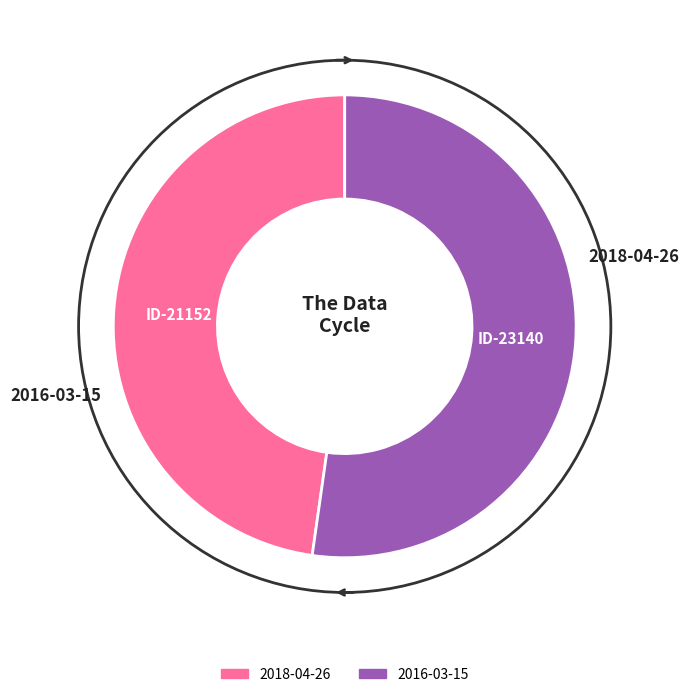

What is the largest slice in the pie chart?

2016-03-15